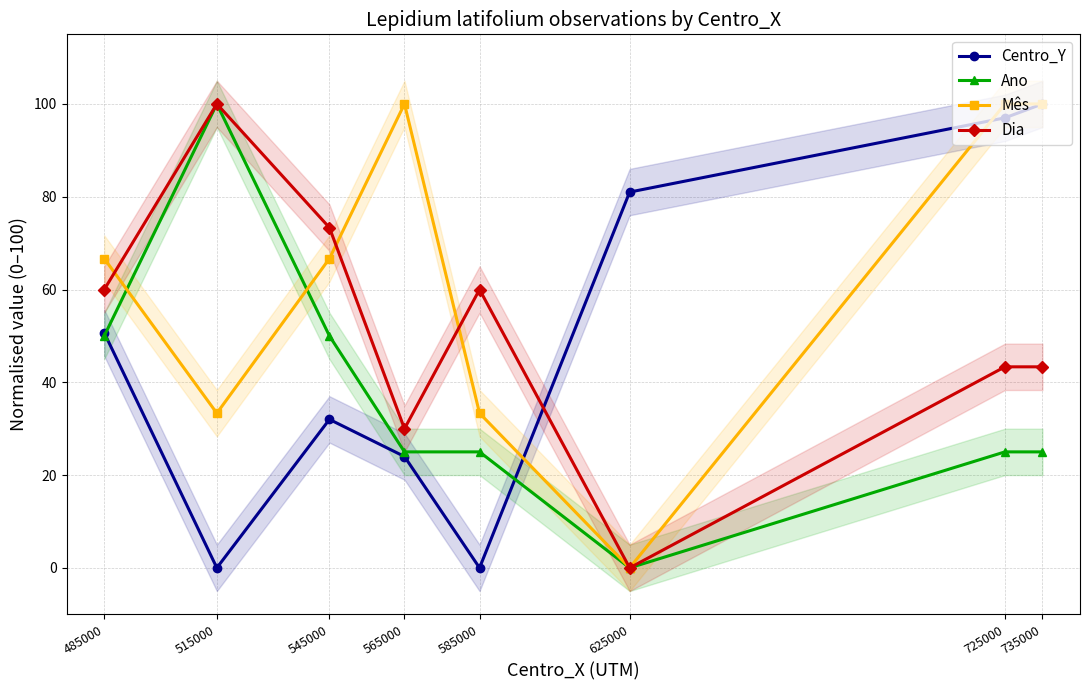

Reading left to right, list all the values displayed in this chart.

Centro_Y: 485000=50.7	515000=0.0	545000=32.0	565000=24.0	585000=0.0	625000=81.0	725000=97.0	735000=100.0
Ano: 485000=50.0	515000=100.0	545000=50.0	565000=25.0	585000=25.0	625000=0.0	725000=25.0	735000=25.0
Mês: 485000=66.7	515000=33.3	545000=66.7	565000=100.0	585000=33.3	625000=0.0	725000=100.0	735000=100.0
Dia: 485000=60.0	515000=100.0	545000=73.3	565000=30.0	585000=60.0	625000=0.0	725000=43.3	735000=43.3